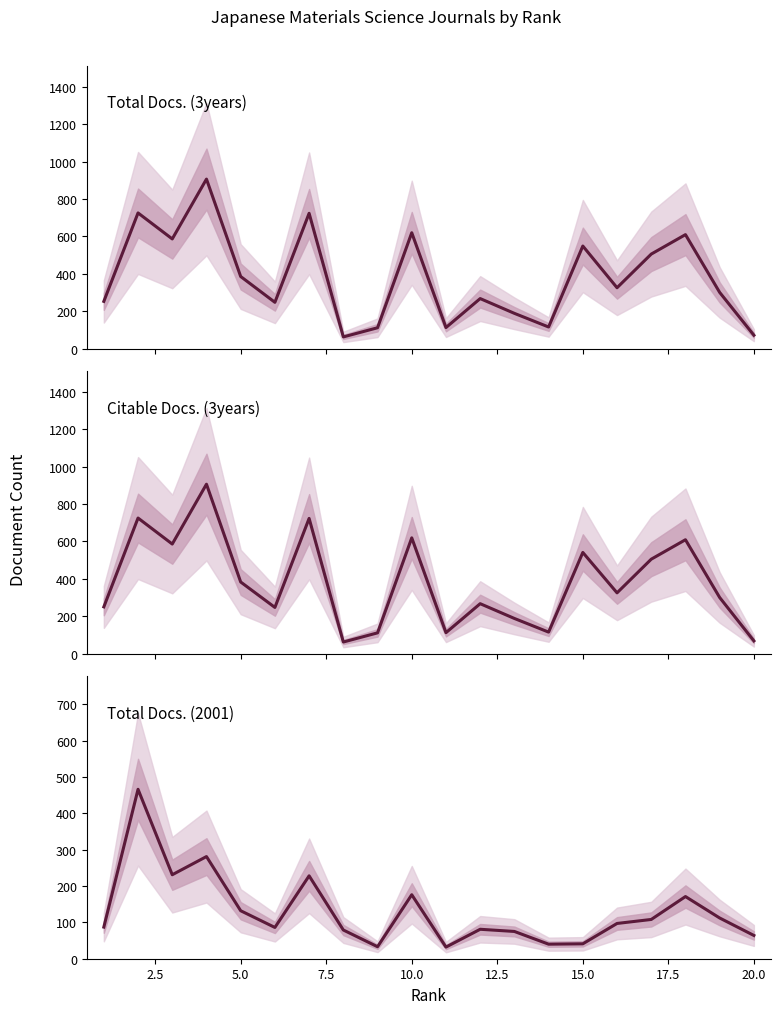

In Total Docs. (2001), how many points are higher than both neighbors (excluding endpoints)?

6